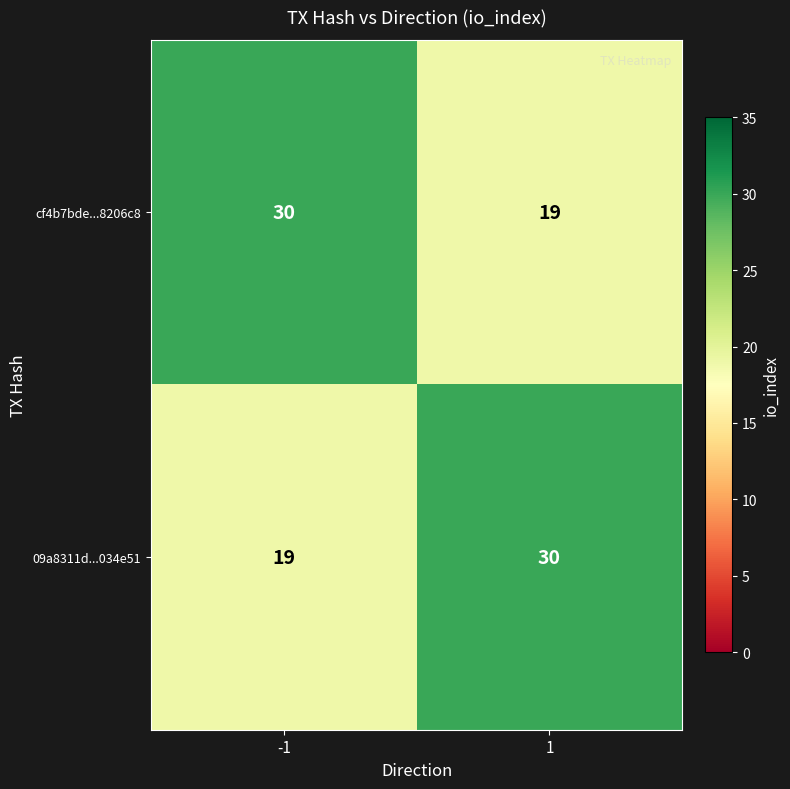

List the labels in order of 09a8311d...034e51 value, smallest first.

-1, 1